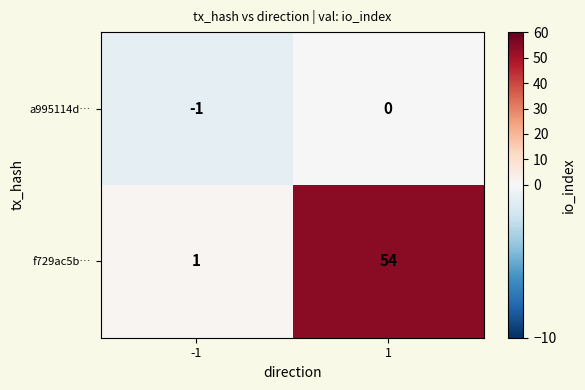

The a995114d… series shows -2 at -1. True or false?

False